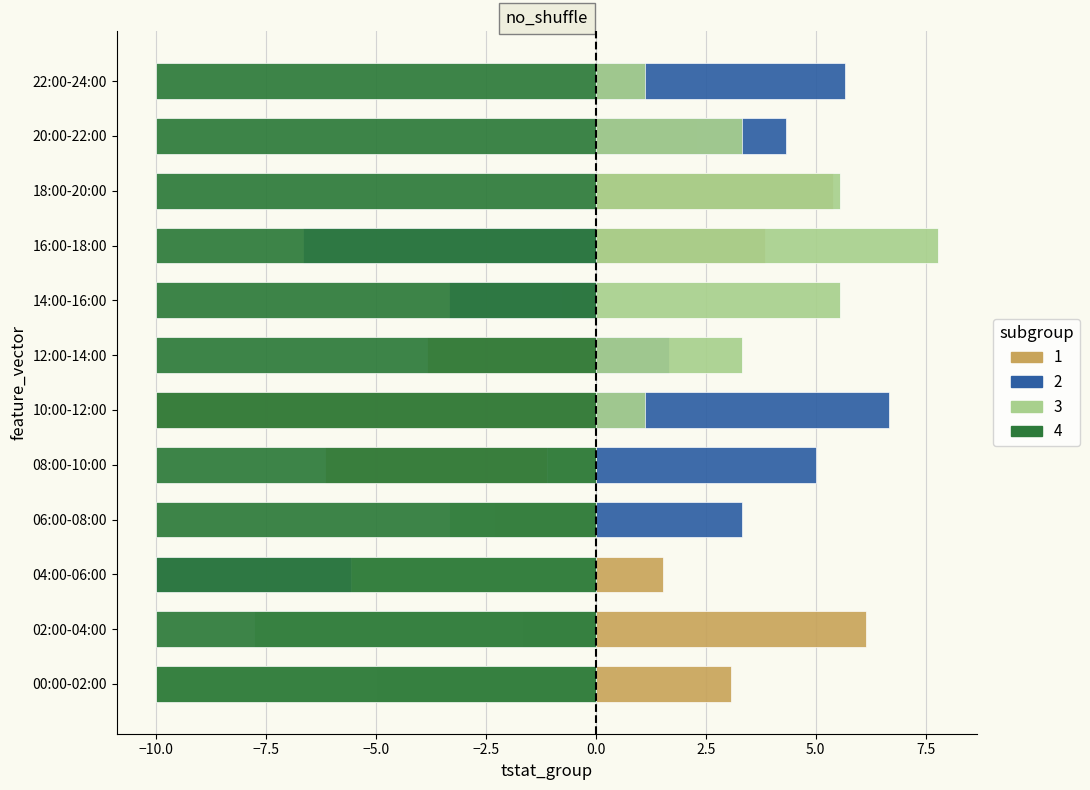

Count the number of categories in the chart.

12